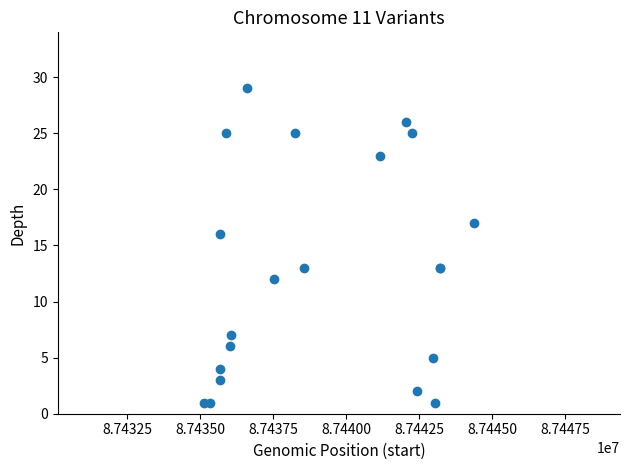

What Y value in the scatter plot is closest to 15?

16